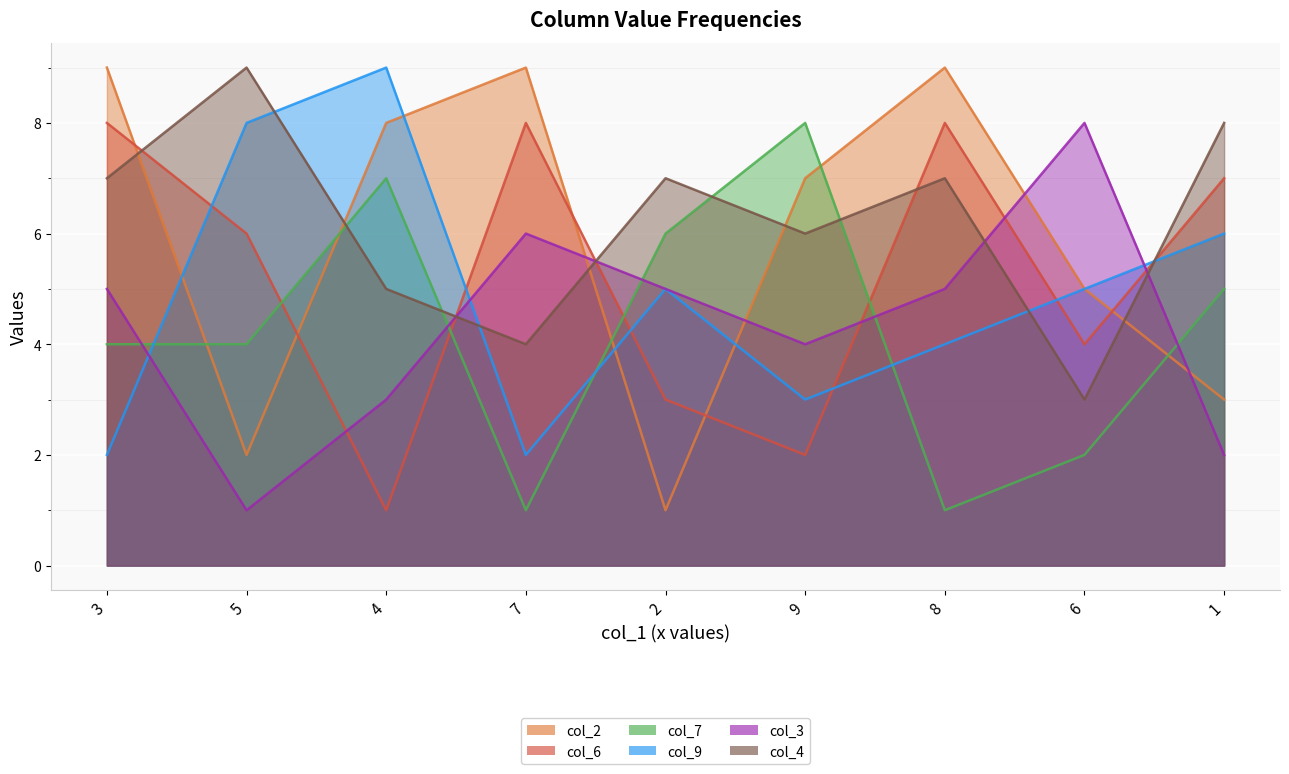

How many intersections are there between col_9 and col_3?

3